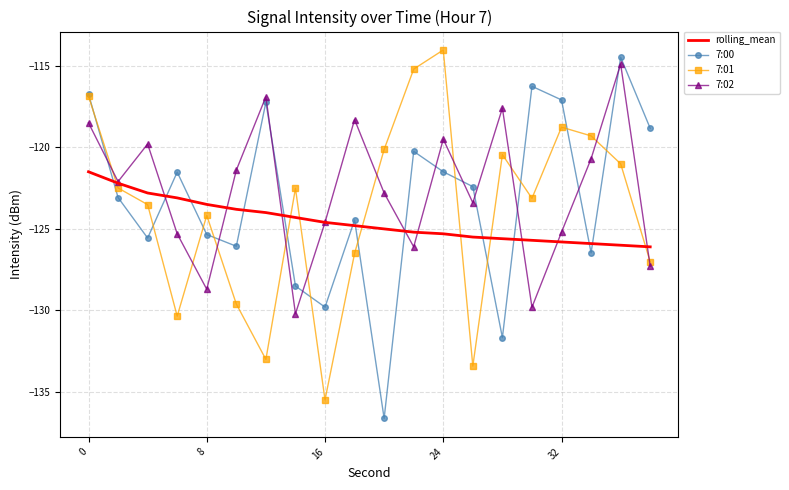

True or false: 7:02 and 7:00 intersect in this chart.

True